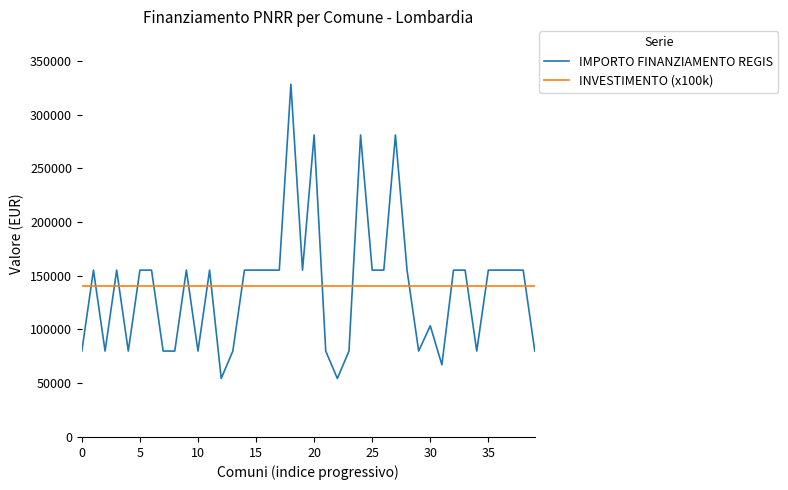

Which series has the largest range (max minus min)?

IMPORTO FINANZIAMENTO REGIS